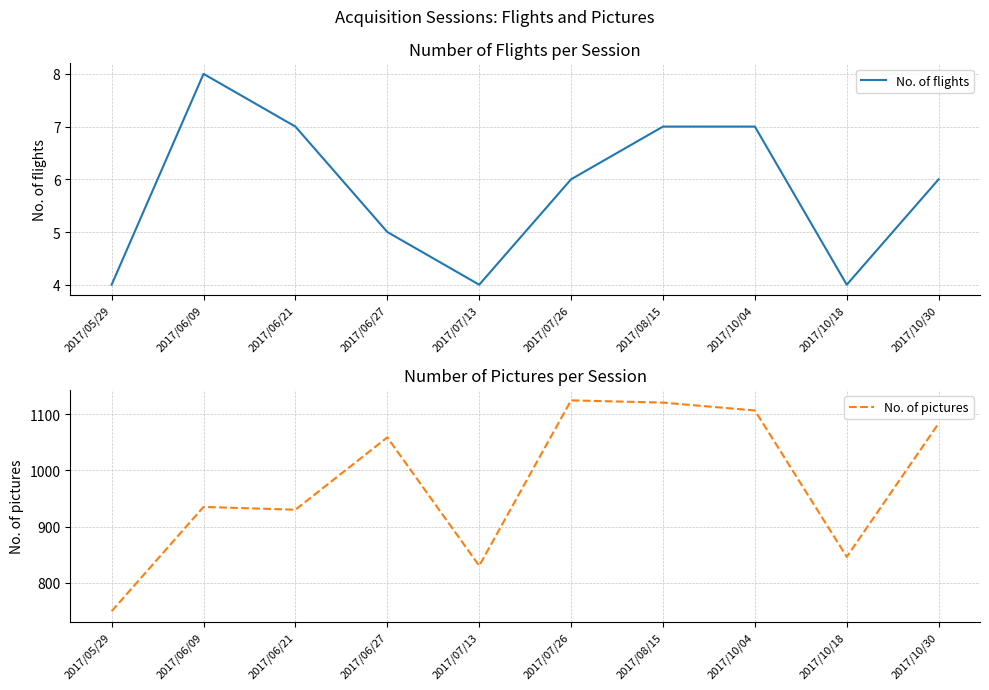

Which has a higher value, 2017/07/13 or 2017/06/27?

2017/06/27